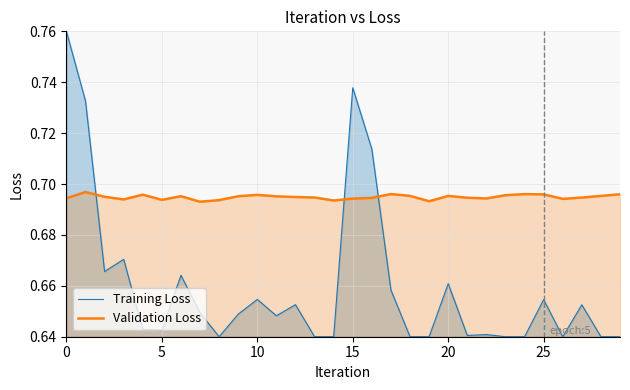

List the series in order of their overall mean, highest first.

Validation Loss, Training Loss